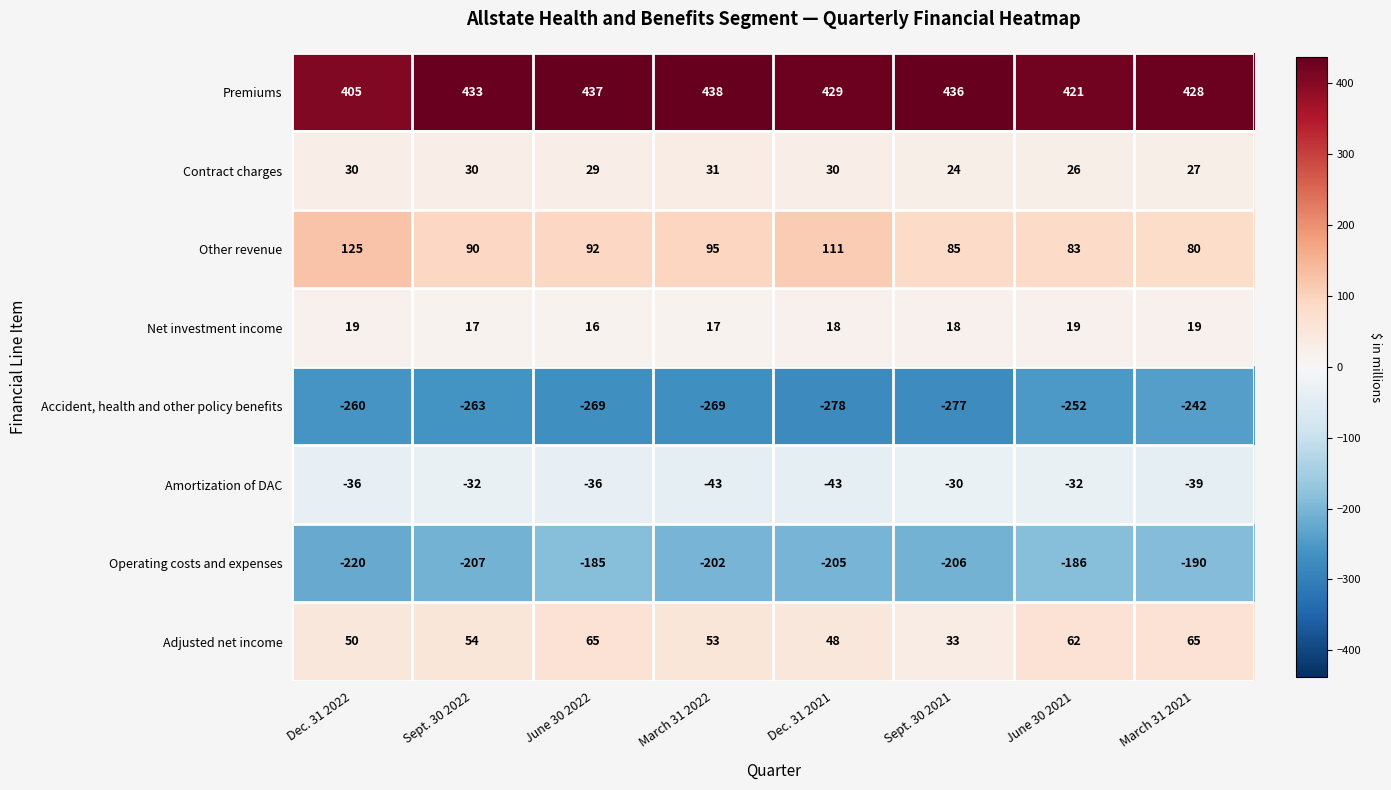

What is the minimum value shown in the chart?

-278